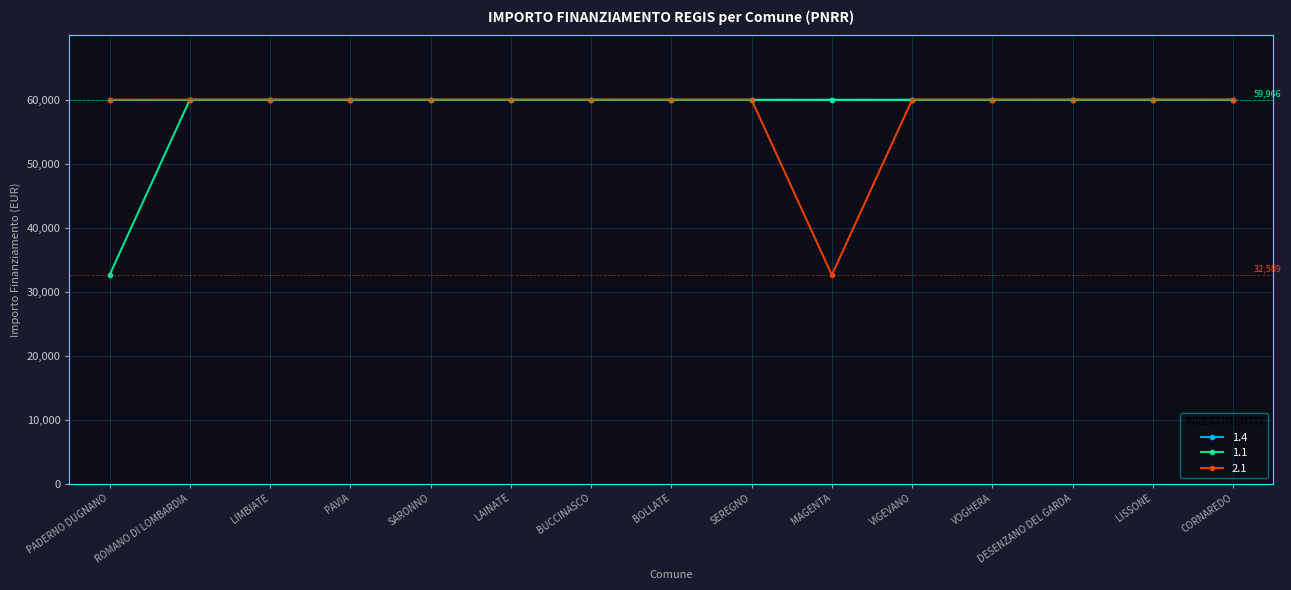

What is the label of the 4th point from the right?

VOGHERA